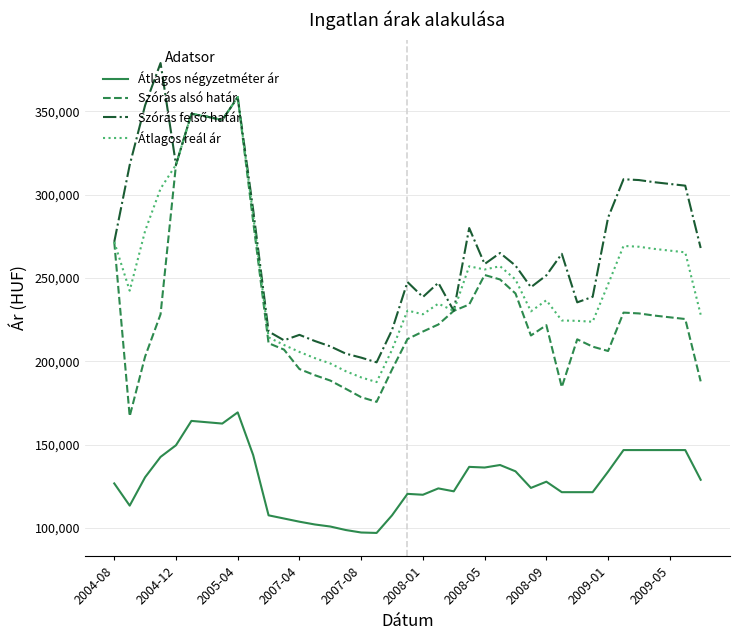

What is the lowest value of the Szórás alsó határ series?

166965